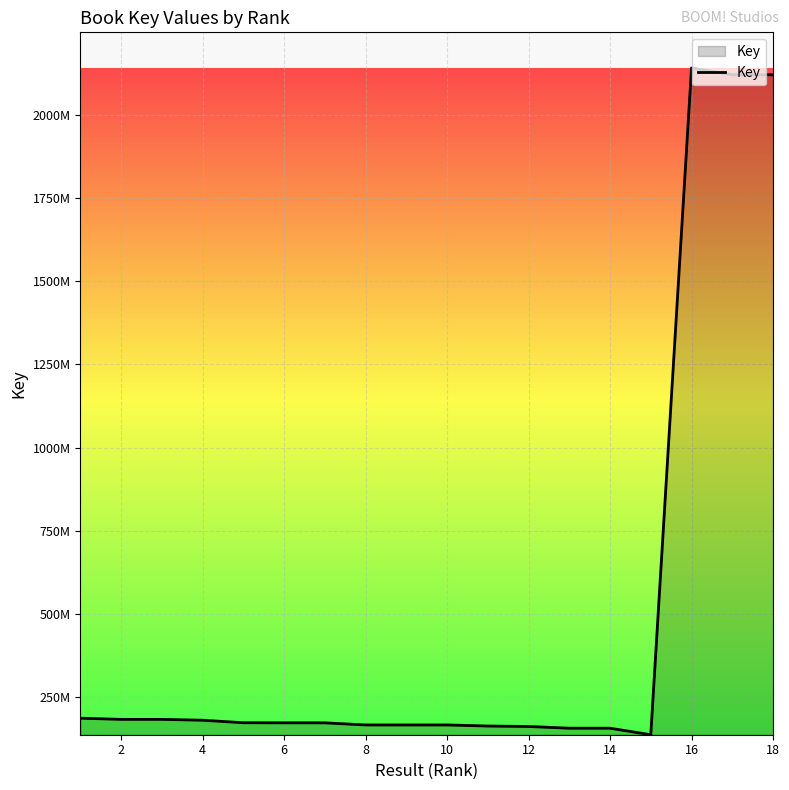

Does the chart have visible grid lines?

Yes